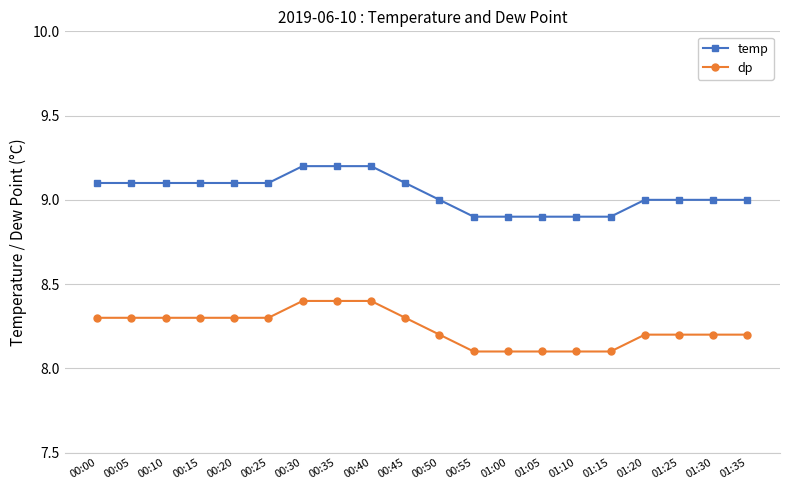

What is the label of the 1st point from the right?

01:35